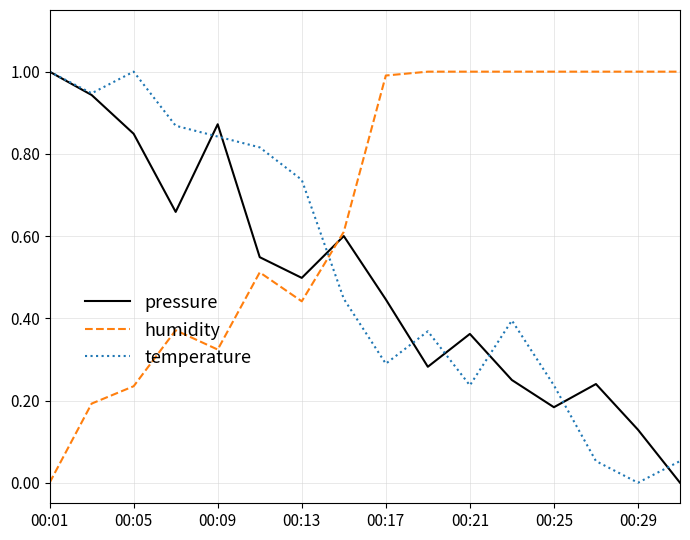

List the series in order of their overall mean, highest first.

humidity, temperature, pressure